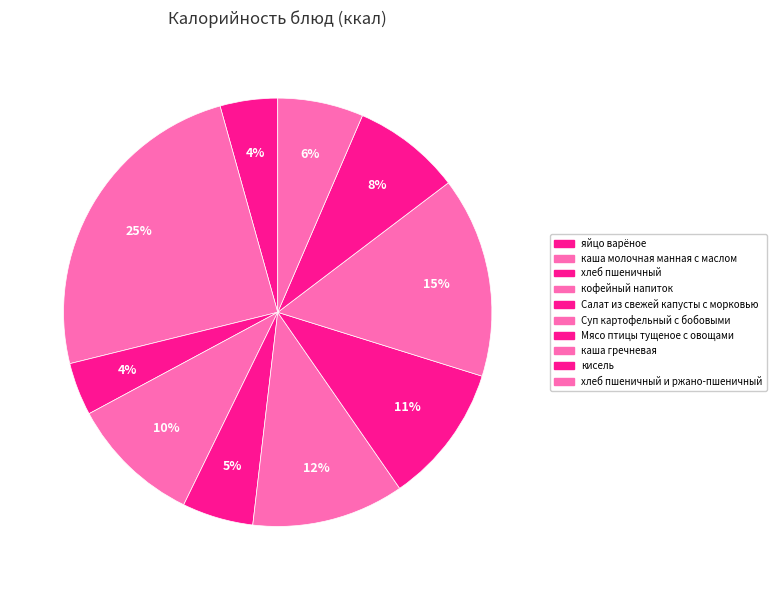

How many slices are in this pie chart?

10